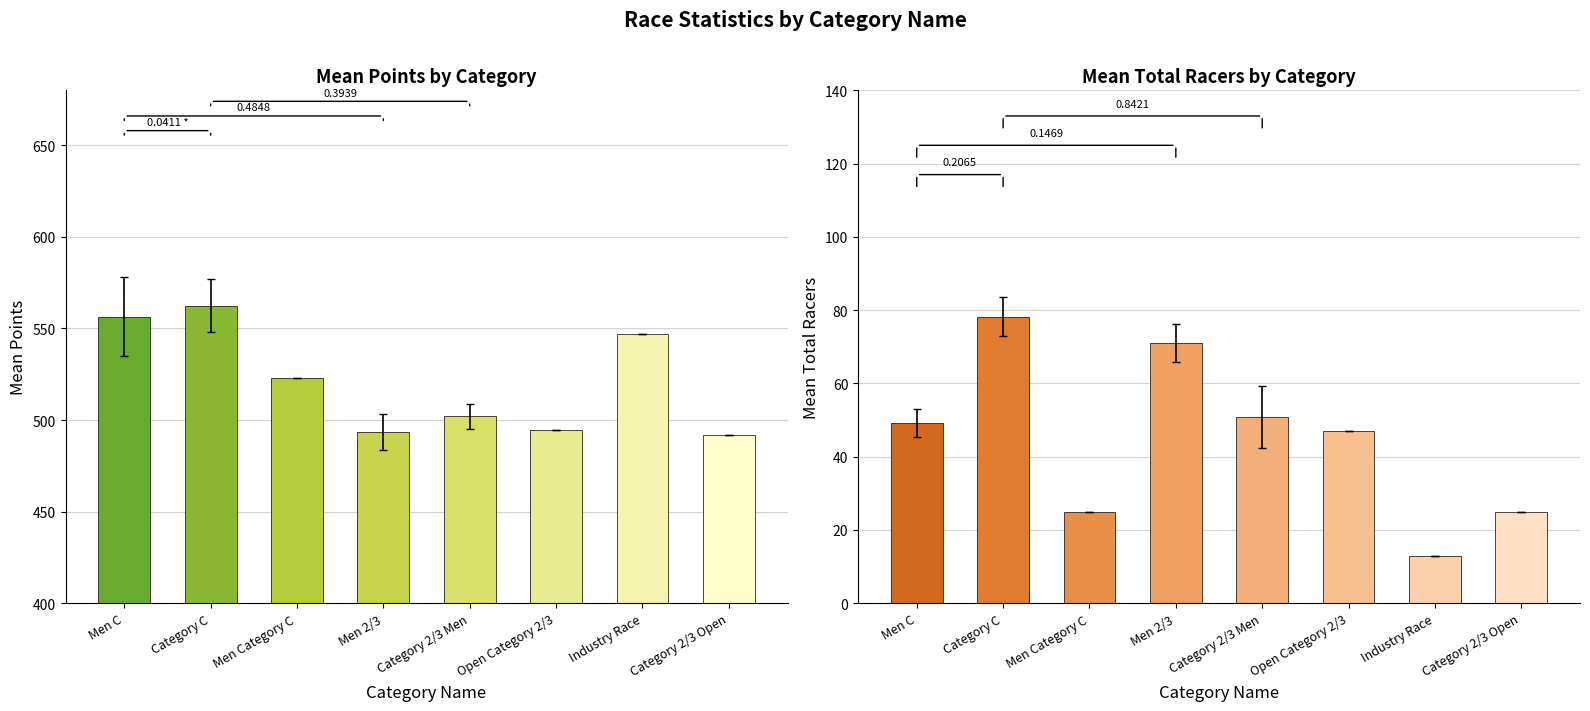

Reading left to right, extract all data points from this chart.

Mean Points: Men C=556.5	Category C=562.5	Men Category C=522.9	Men 2/3=493.6	Category 2/3 Men=502.2	Open Category 2/3=494.7	Industry Race=546.8	Category 2/3 Open=492.0
Mean Total Racers: Men C=49.2	Category C=78.2	Men Category C=25.0	Men 2/3=71.1	Category 2/3 Men=50.8	Open Category 2/3=47.0	Industry Race=13.0	Category 2/3 Open=25.0